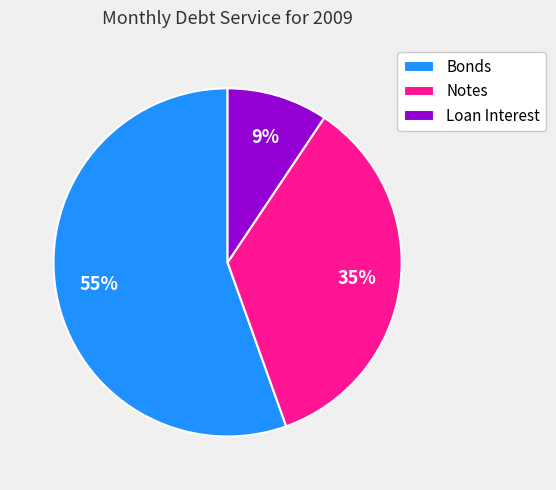

Between Notes and Bonds, which is larger?

Bonds